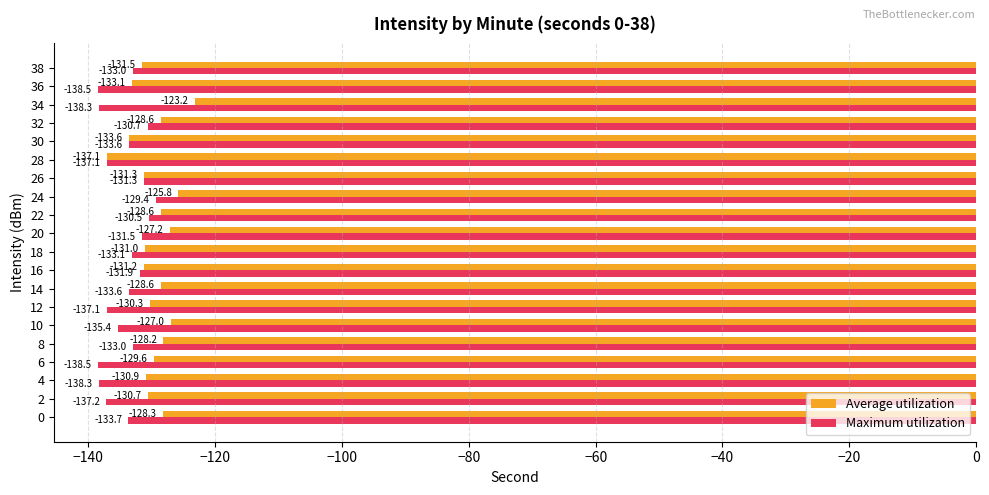

What is the total value across all series at 18?

-264.1